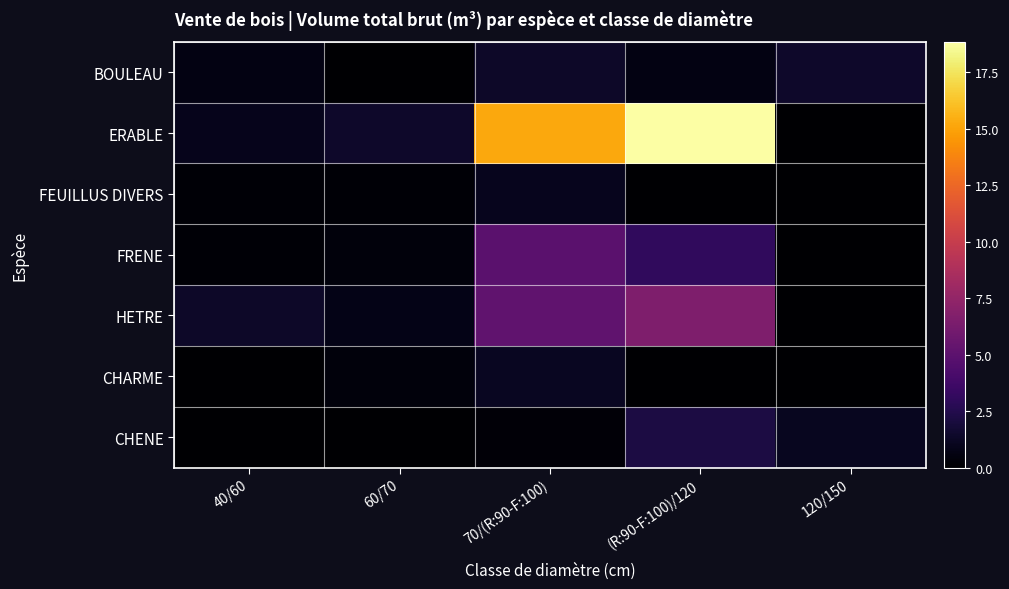

Count the number of categories in the chart.

5